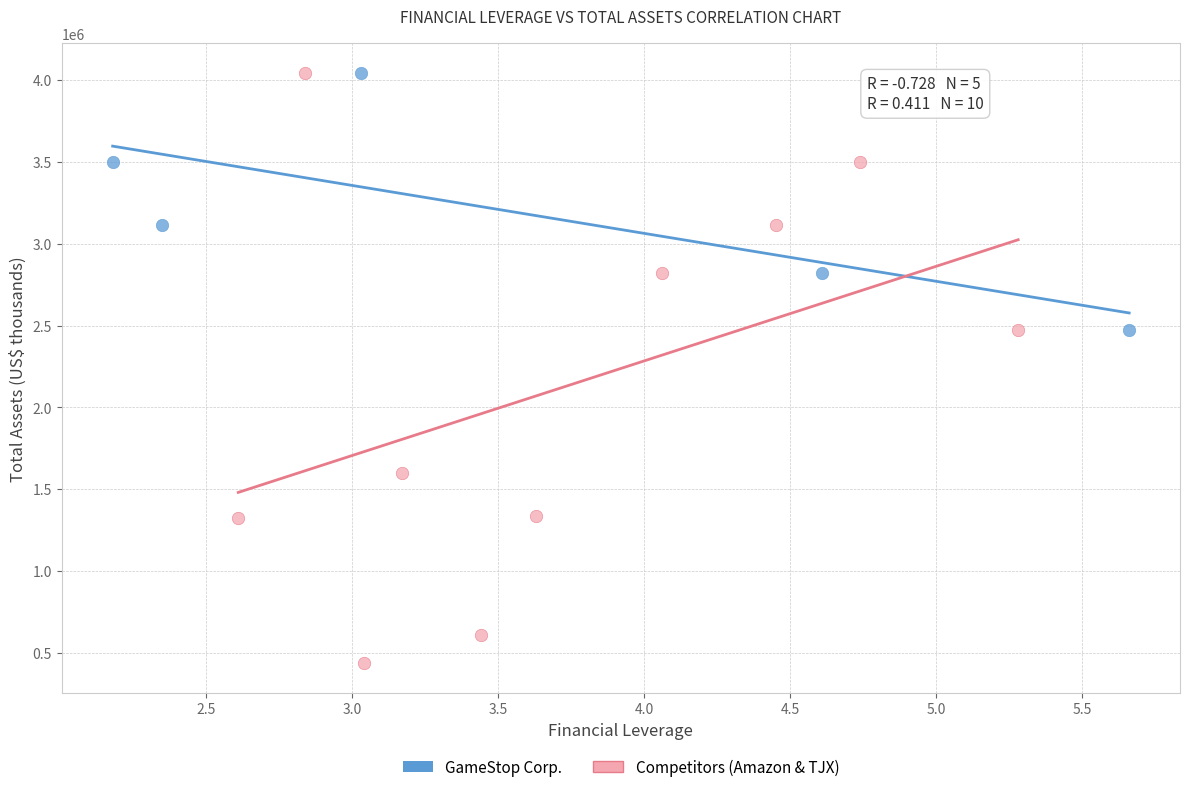

Which series has the largest Y range (max minus min)?

Competitors (Amazon & TJX)